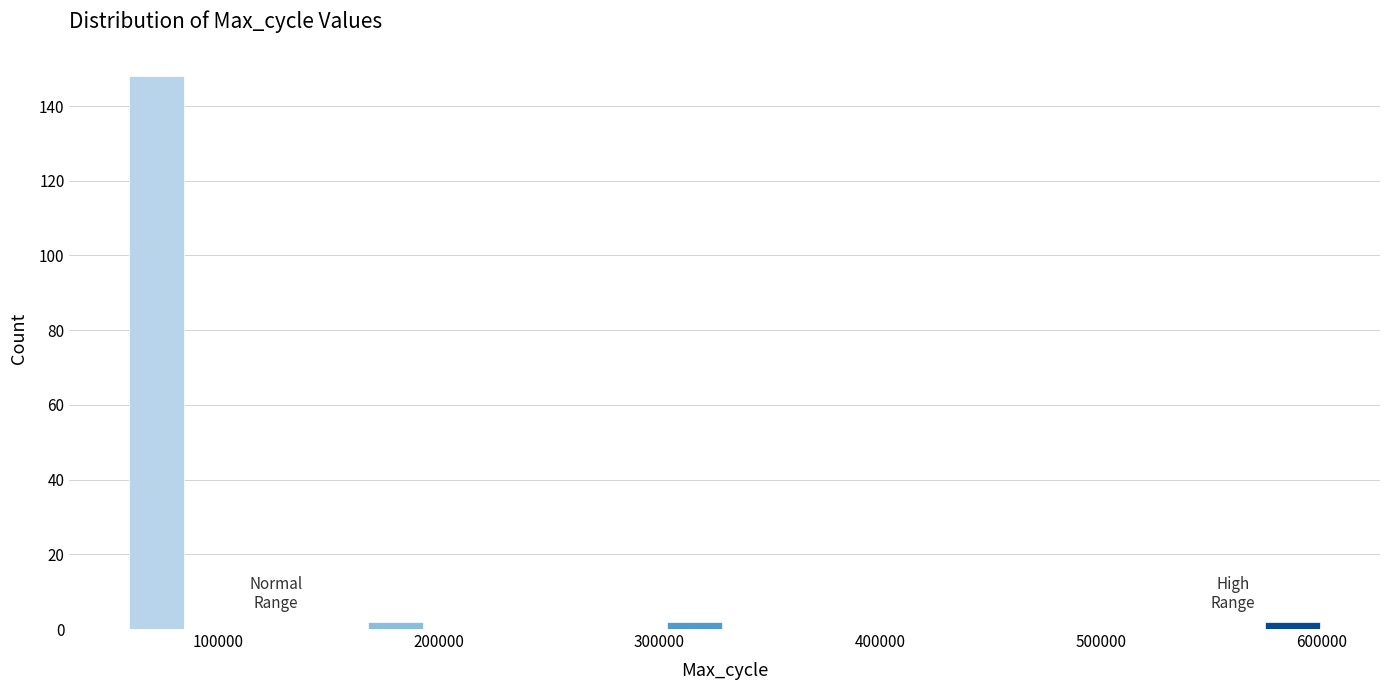

Around what value on the x-axis is the tallest bar? Give the approximate position of its centre, as read against the axis.

70000